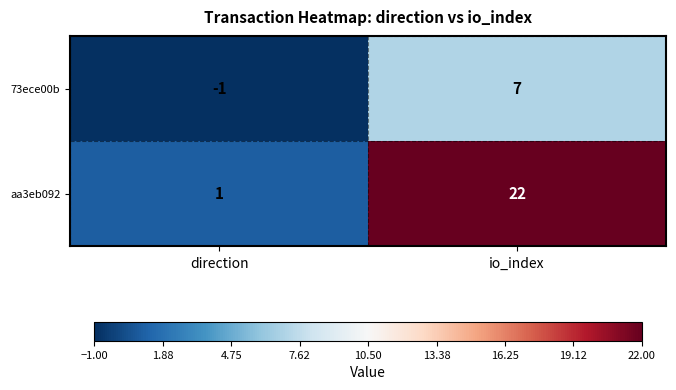

The 73ece00b series shows 11 at io_index. True or false?

False